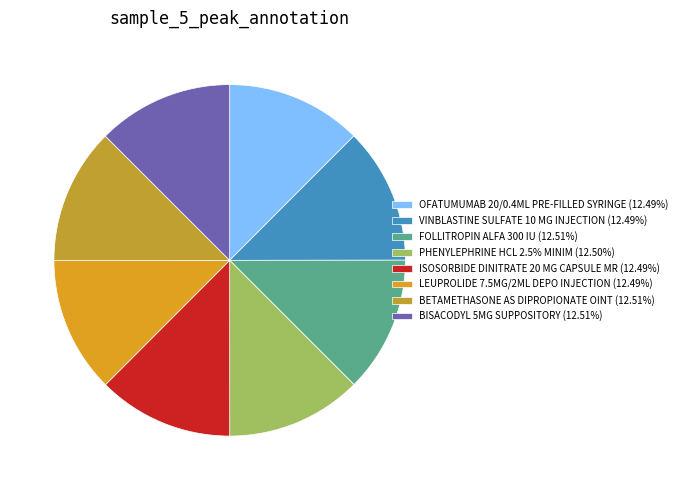

How many segments does this pie chart have?

8